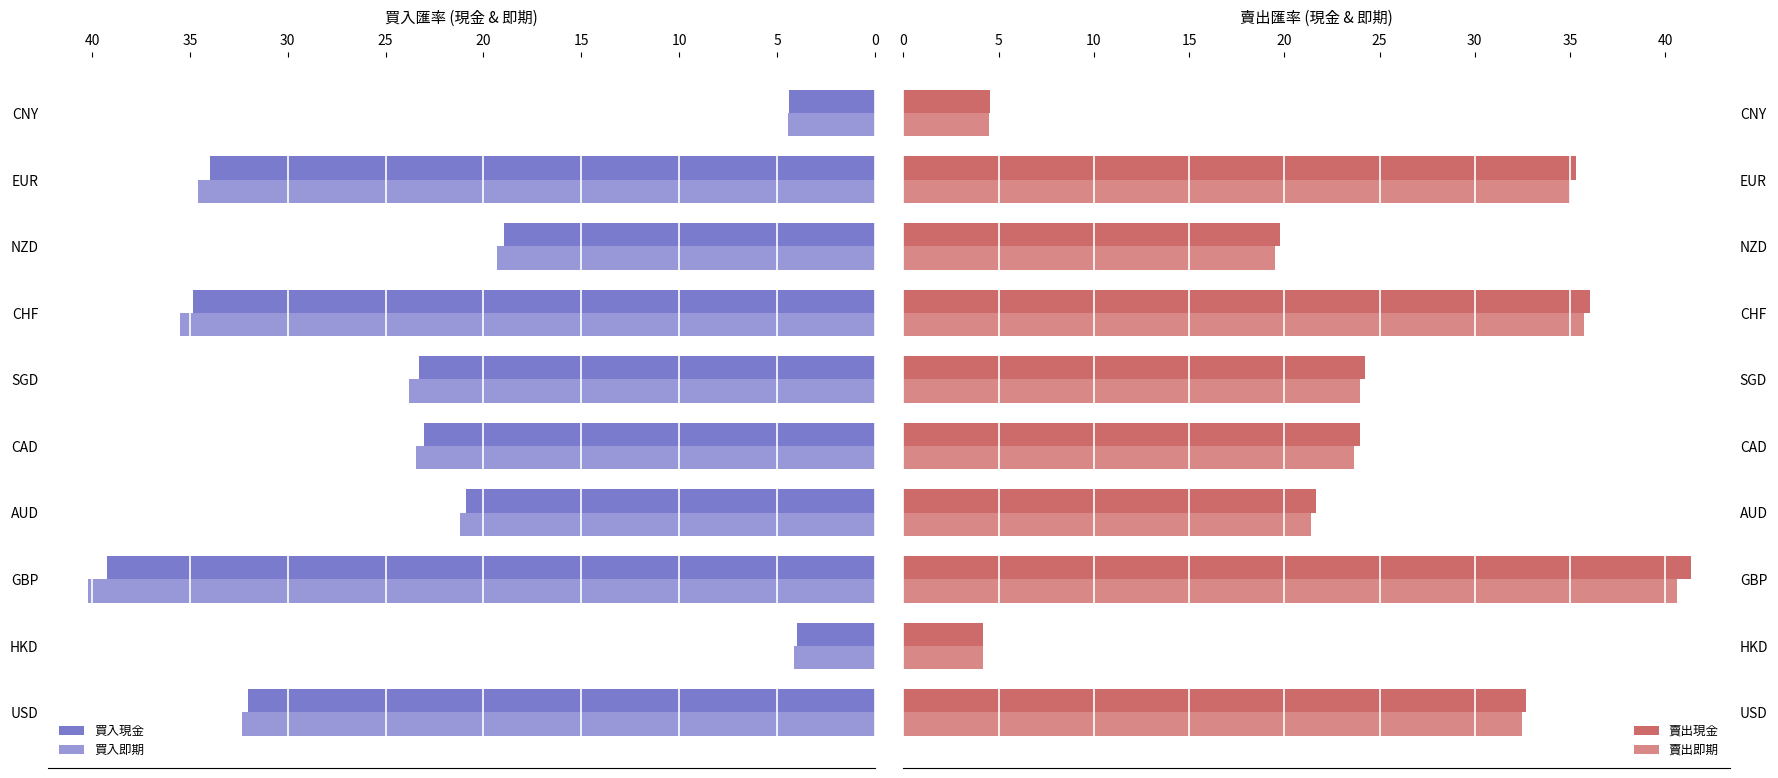

What is the value of the 買入現金 bar at the 8th from the left?

18.9